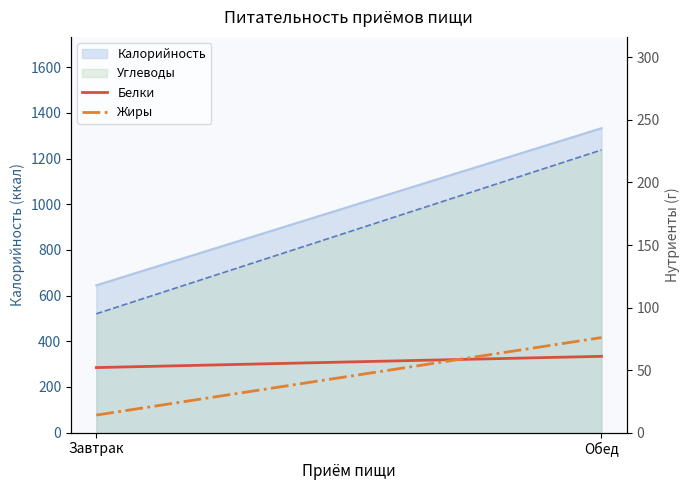

Is the value of Жиры at Обед greater than the value of Белки at Обед?

Yes